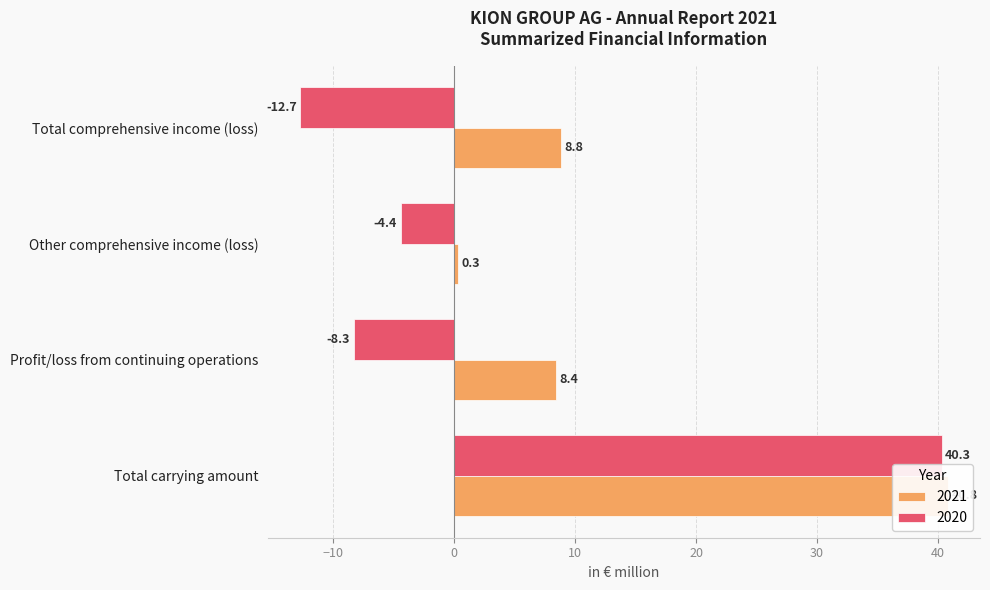

Which category has the lowest value in the 2020 series?

Total comprehensive income (loss)